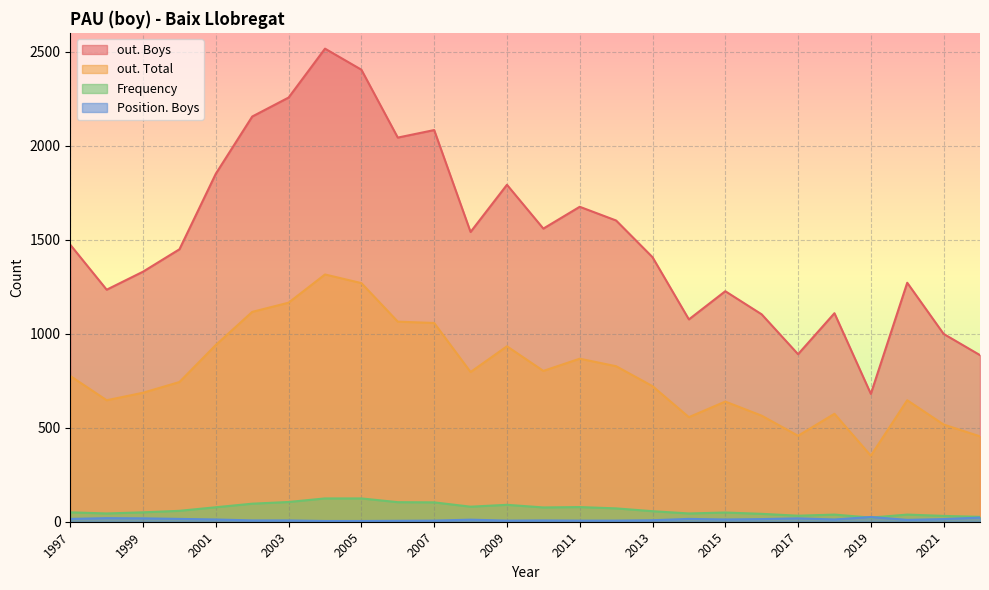

At which category does the chart reach its peak across all series?

2004